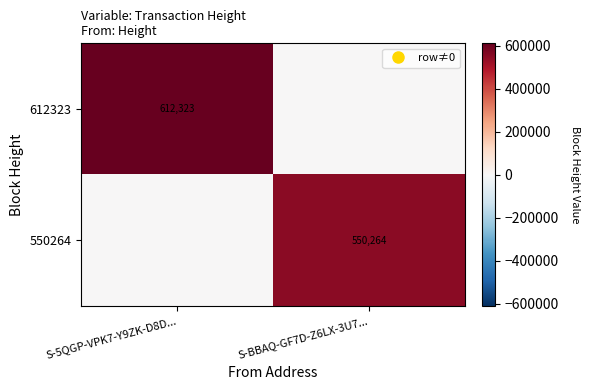

At which category does the chart reach its peak across all series?

S-5QGP-VPK7-Y9ZK-D8D...